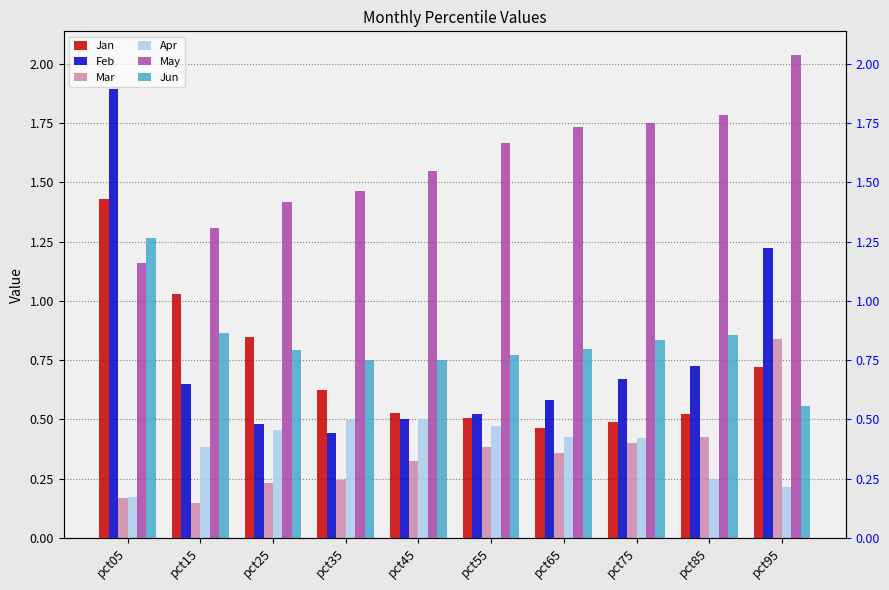

What is the maximum value for Jun?

1.3